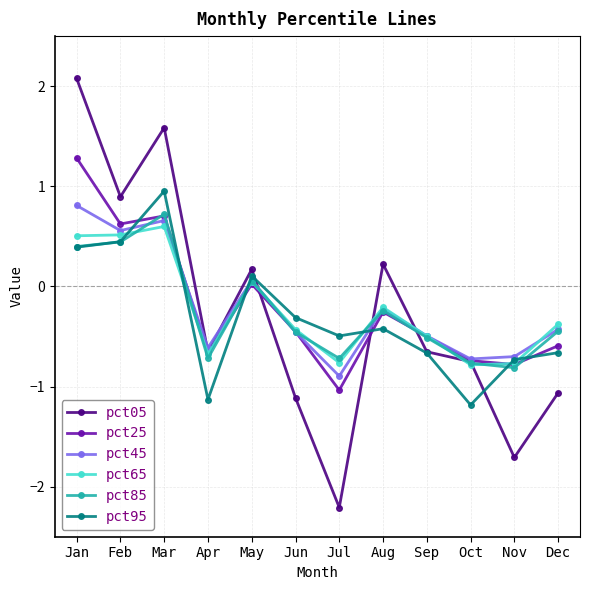

Is this an area chart (filled region under the line)?

No